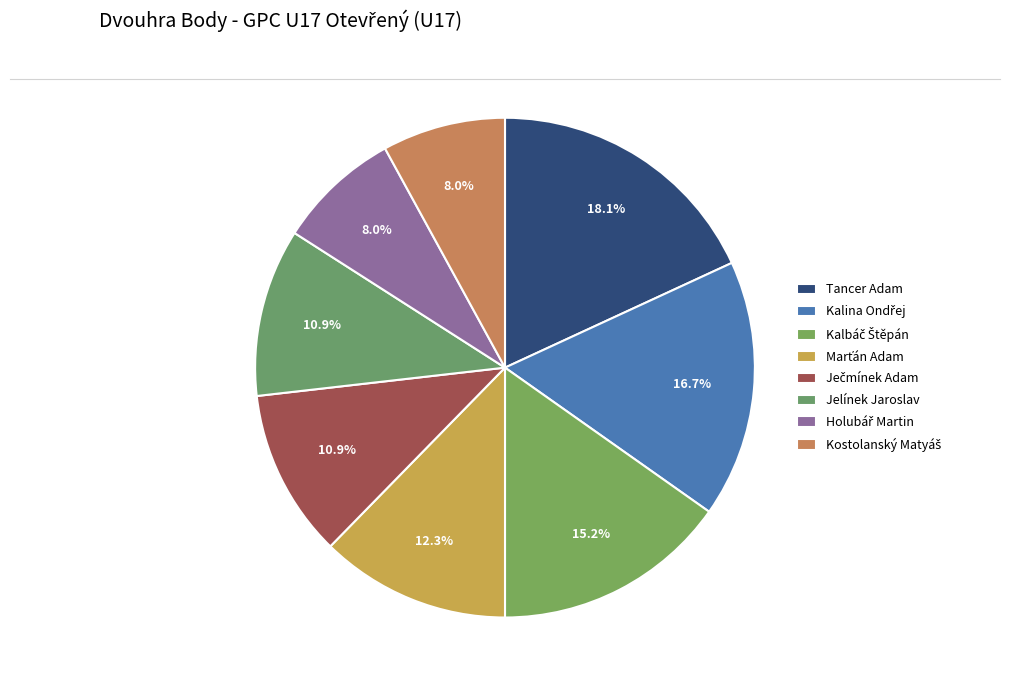

What portion of the pie excludes Kostolanský Matyáš?

92.0%